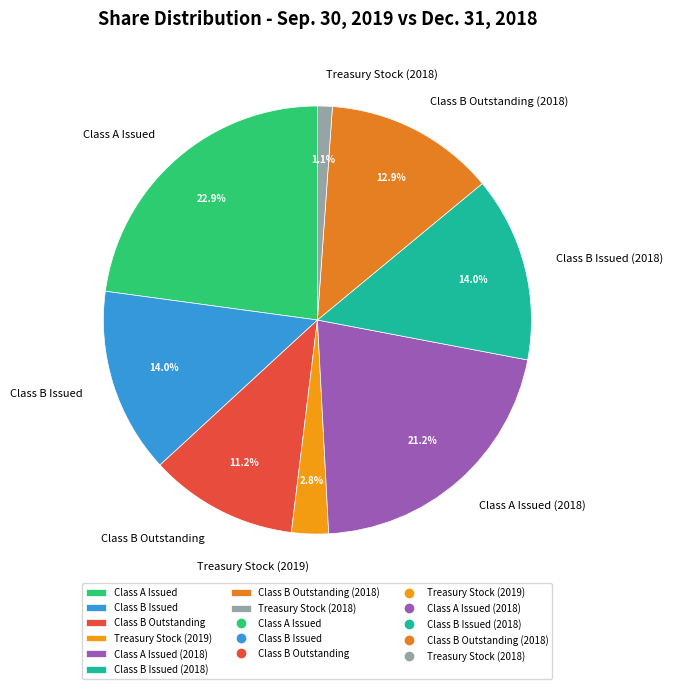

Which category has the biggest portion of the pie?

Class A Issued